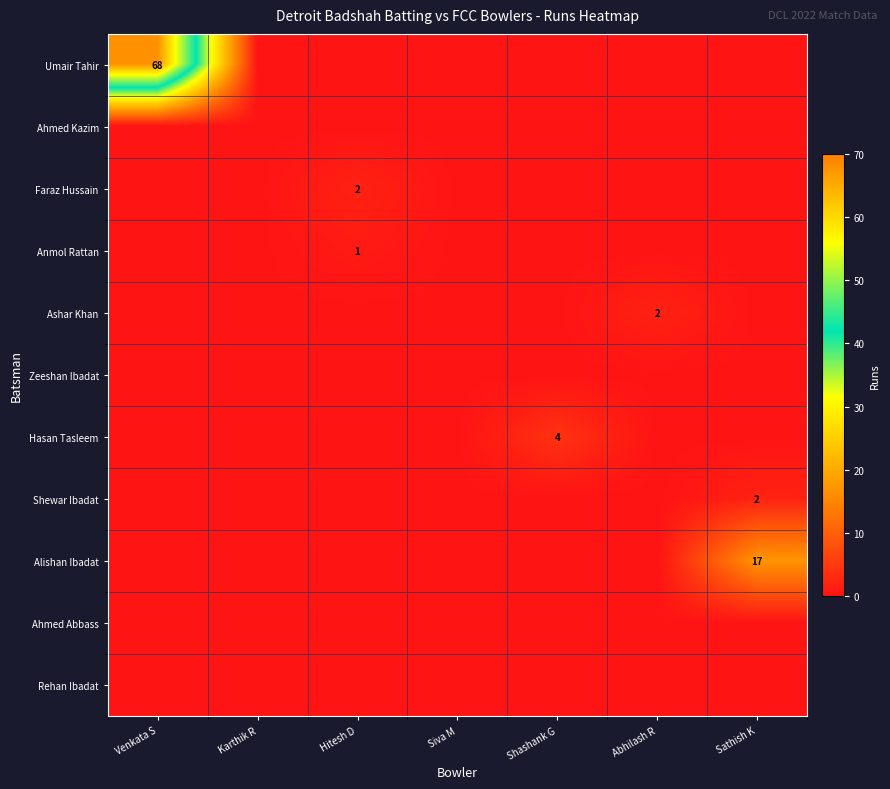

Is the value of Ahmed Abbass at Abhilash R greater than the value of Shewar Ibadat at Hitesh D?

No